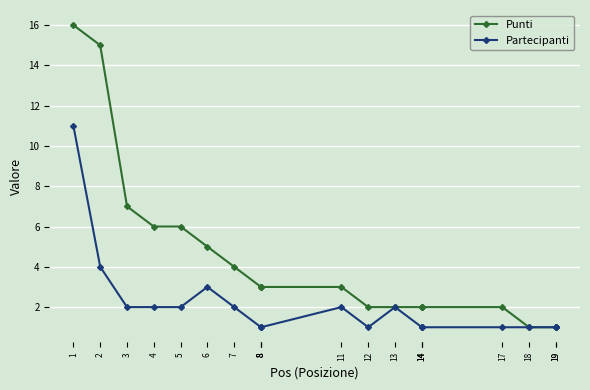

How many lines are shown in the chart?

2